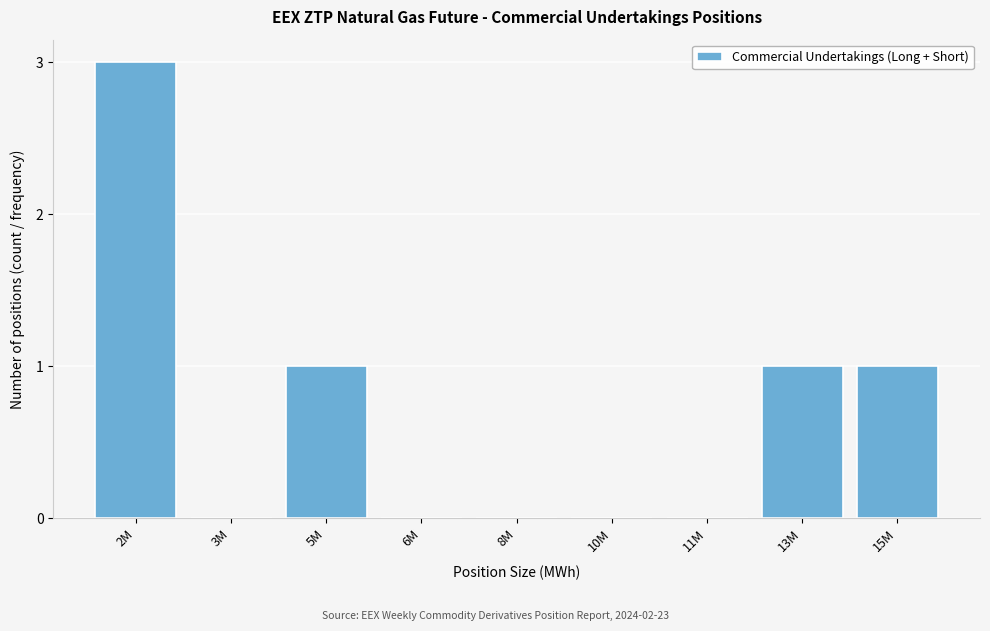

Reading right to left, what are all the values shown in this chart?

15M=1	13M=1	11M=0	10M=0	8M=0	6M=0	5M=1	3M=0	2M=3